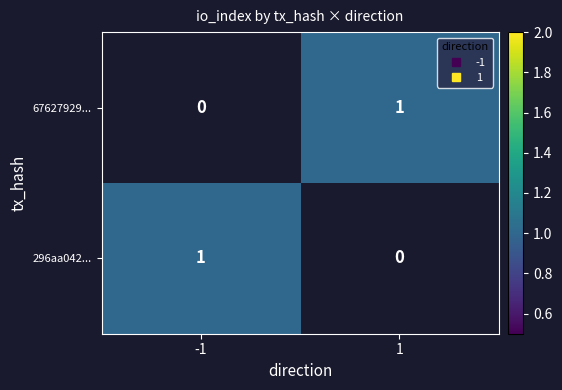

What is the maximum value shown in the chart?

1.0